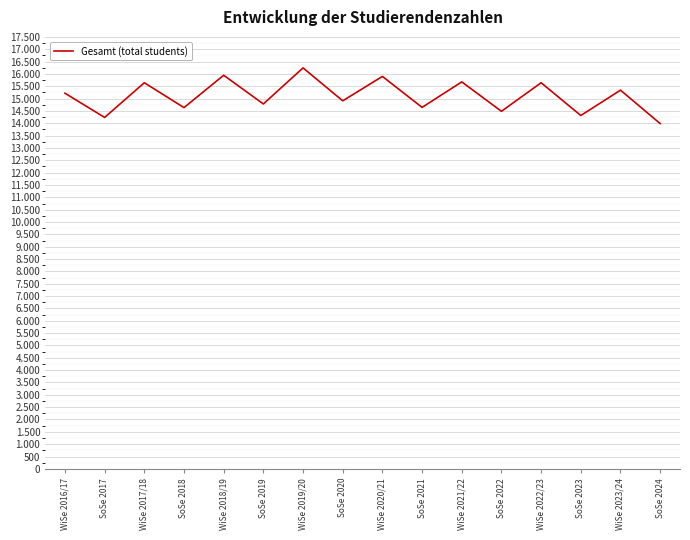

Rank the categories by value from lowest to highest.

SoSe 2024, SoSe 2017, SoSe 2023, SoSe 2022, SoSe 2018, SoSe 2021, SoSe 2019, SoSe 2020, WiSe 2016/17, WiSe 2023/24, WiSe 2017/18, WiSe 2022/23, WiSe 2021/22, WiSe 2020/21, WiSe 2018/19, WiSe 2019/20